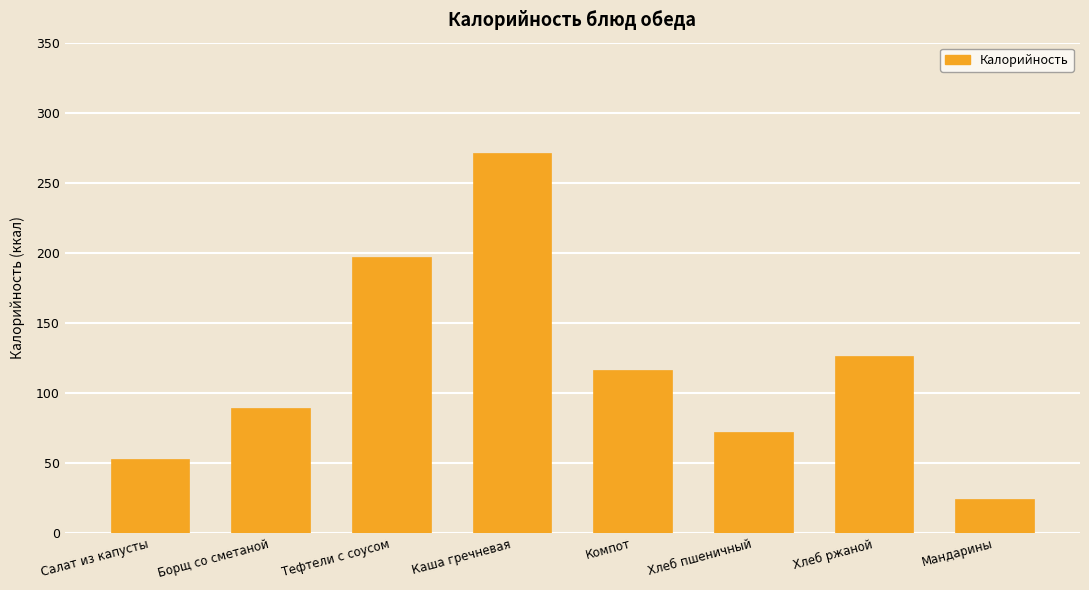

What is the greatest value displayed?

271